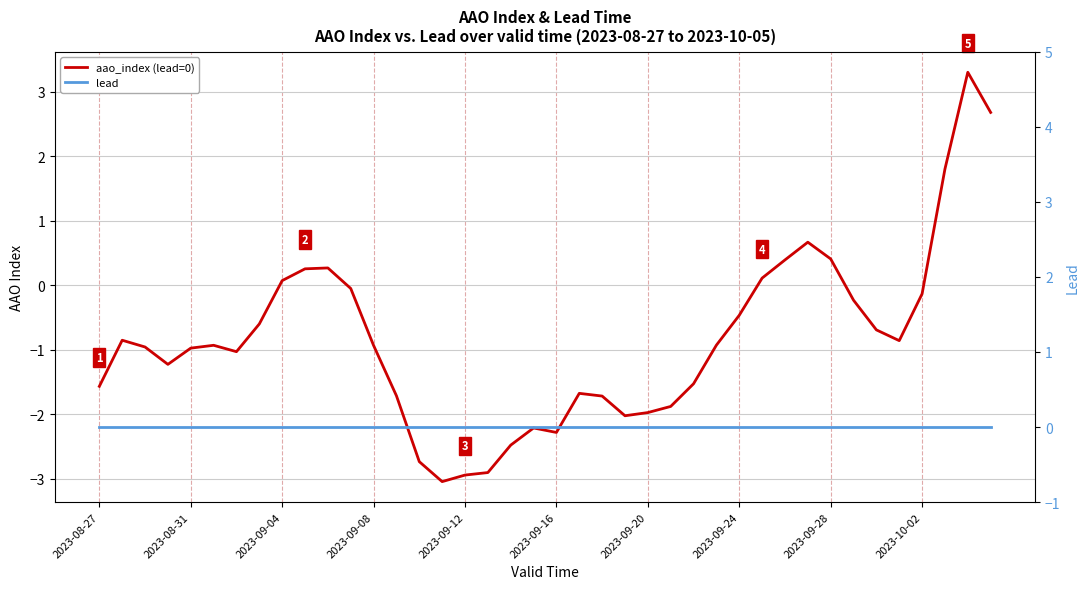

What is the sum of the aao_index (lead=0) values at 25 and 17?

-4.8